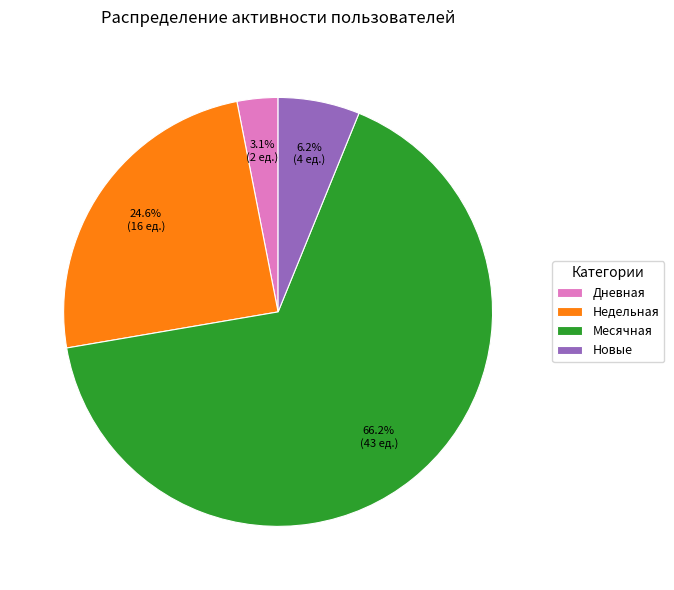

What is the ratio of the value at Недельная to the value at Месячная?

0.4